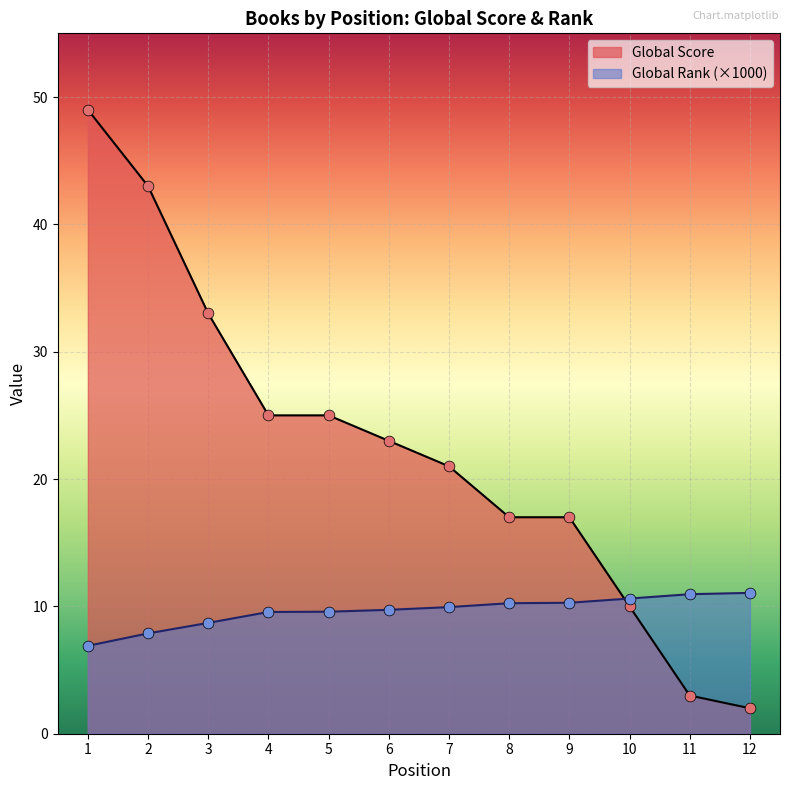

Which series has the largest total across all categories?

Global Score